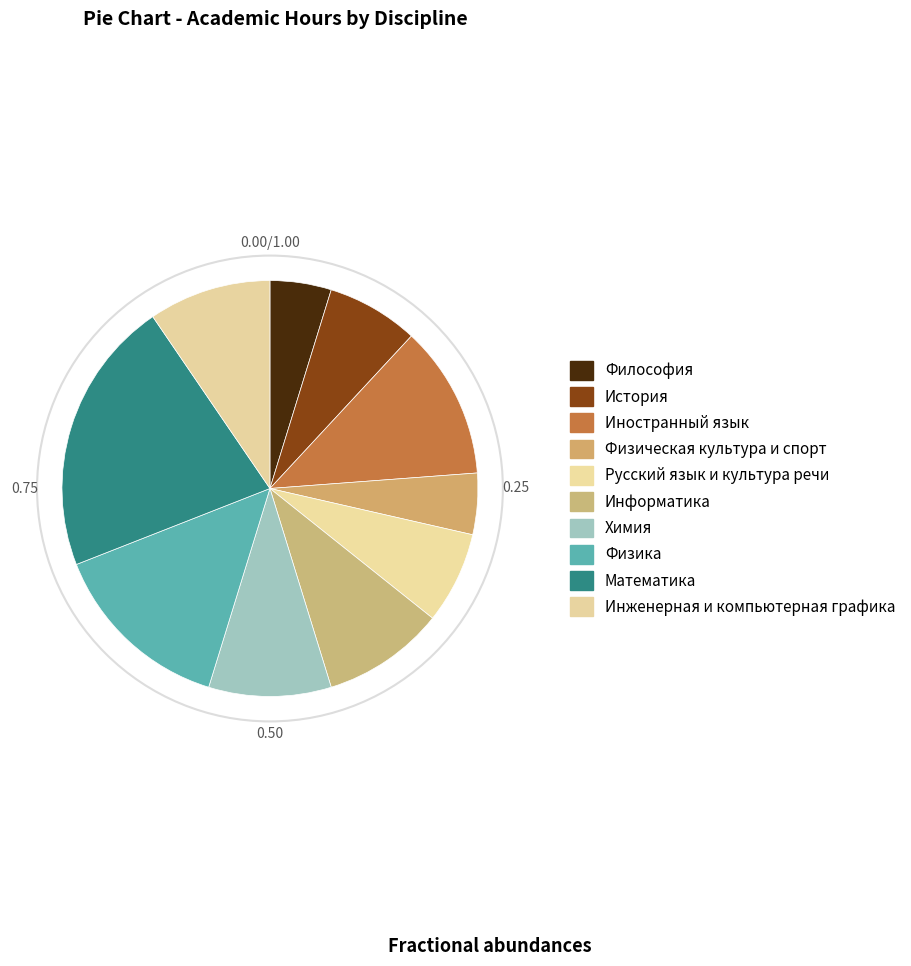

Approximately how many times larger is the value at Философия compared to Математика?

0.2